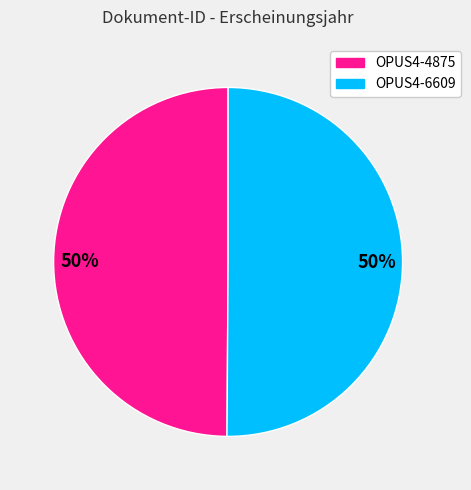

Do OPUS4-4875 and OPUS4-6609 together represent more than half of the pie?

Yes